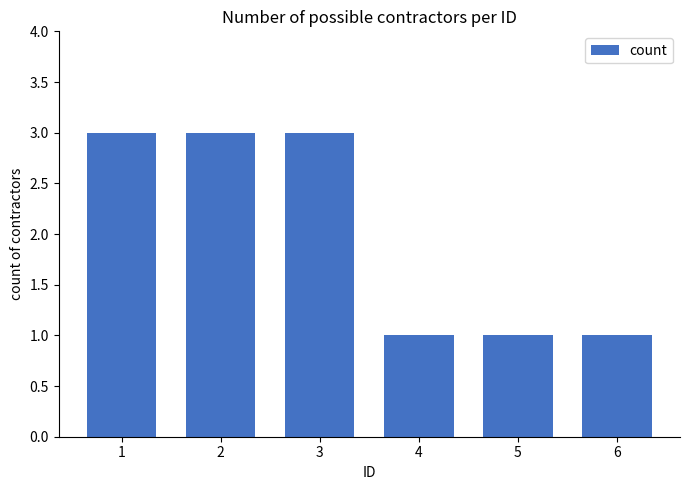

Reading left to right, list all the values displayed in this chart.

1=3	2=3	3=3	4=1	5=1	6=1